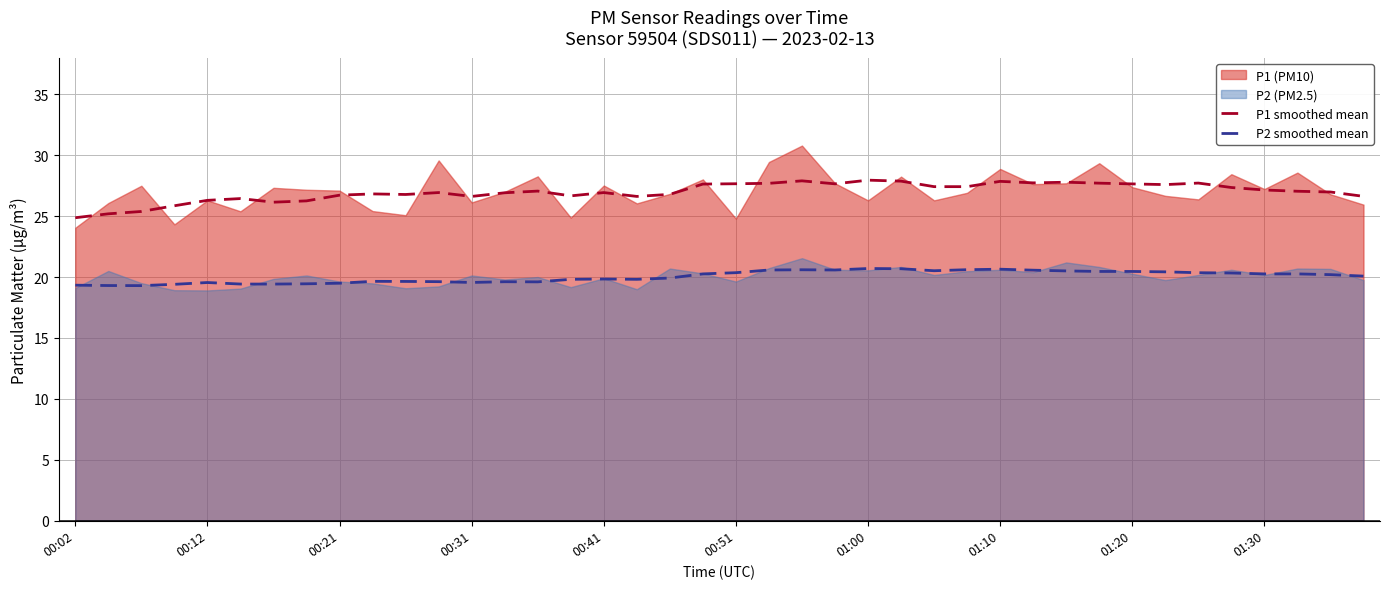

Between 30 and 33, which series saw the biggest shift?

P1 smoothed mean